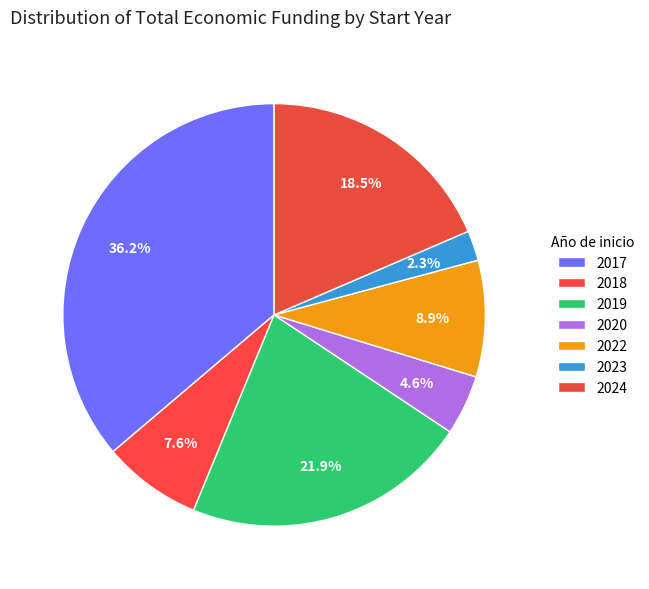

Count the number of slices in the pie.

7